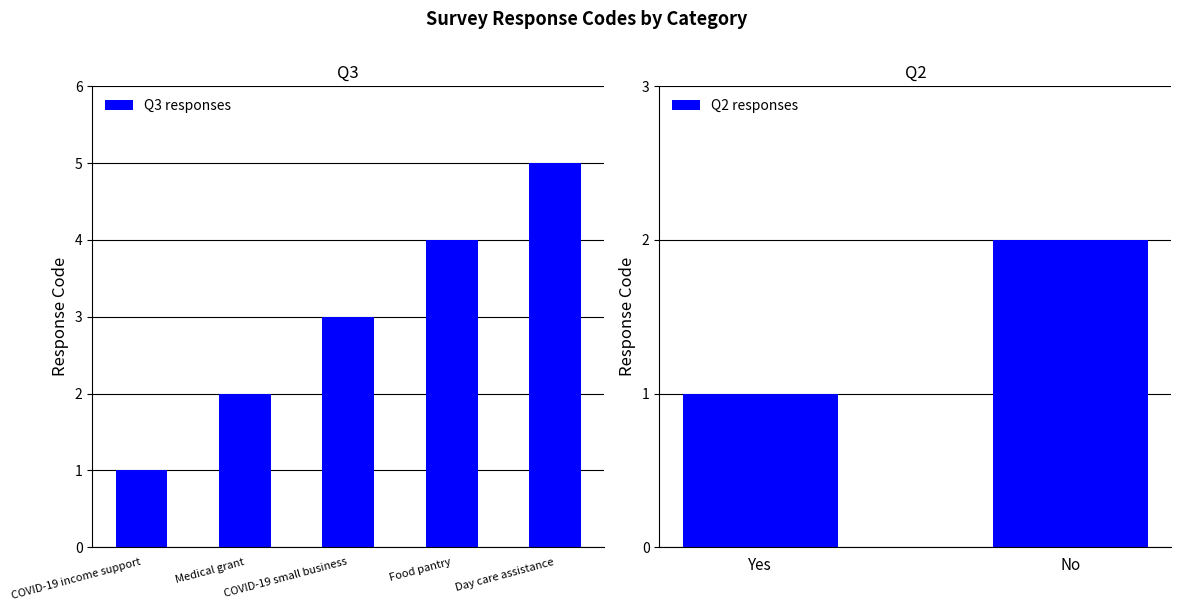

How many values are between 2 and 4?

3